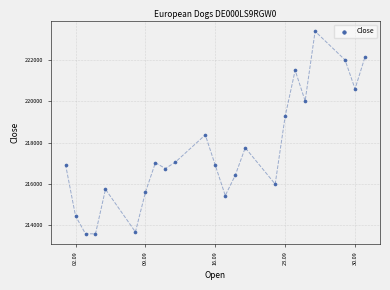

What is the range of X values (max minus min)?

30